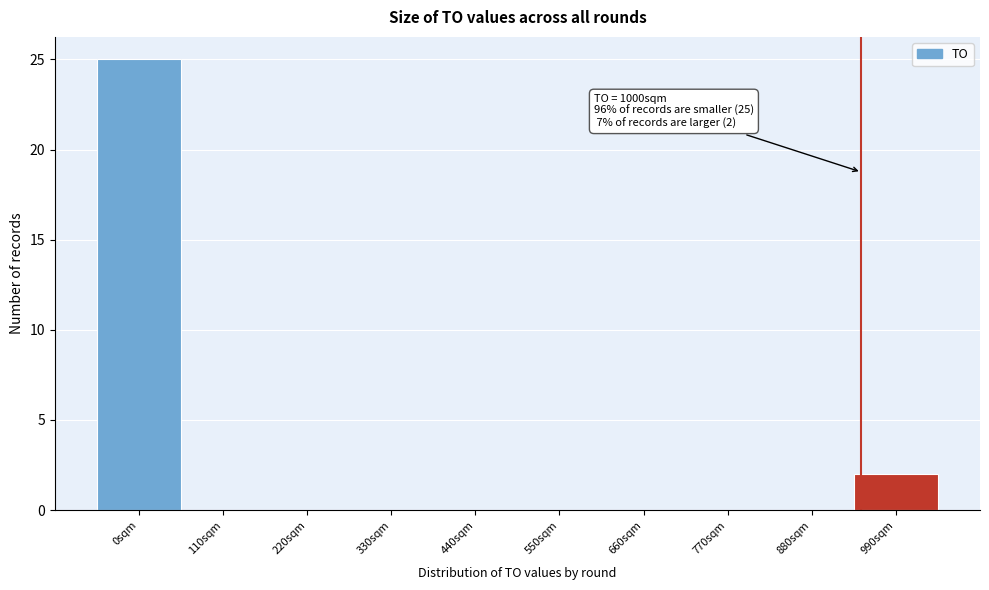

Reading right to left, transcribe all the data shown in this chart.

990sqm=2	880sqm=0	770sqm=0	660sqm=0	550sqm=0	440sqm=0	330sqm=0	220sqm=0	110sqm=0	0sqm=25